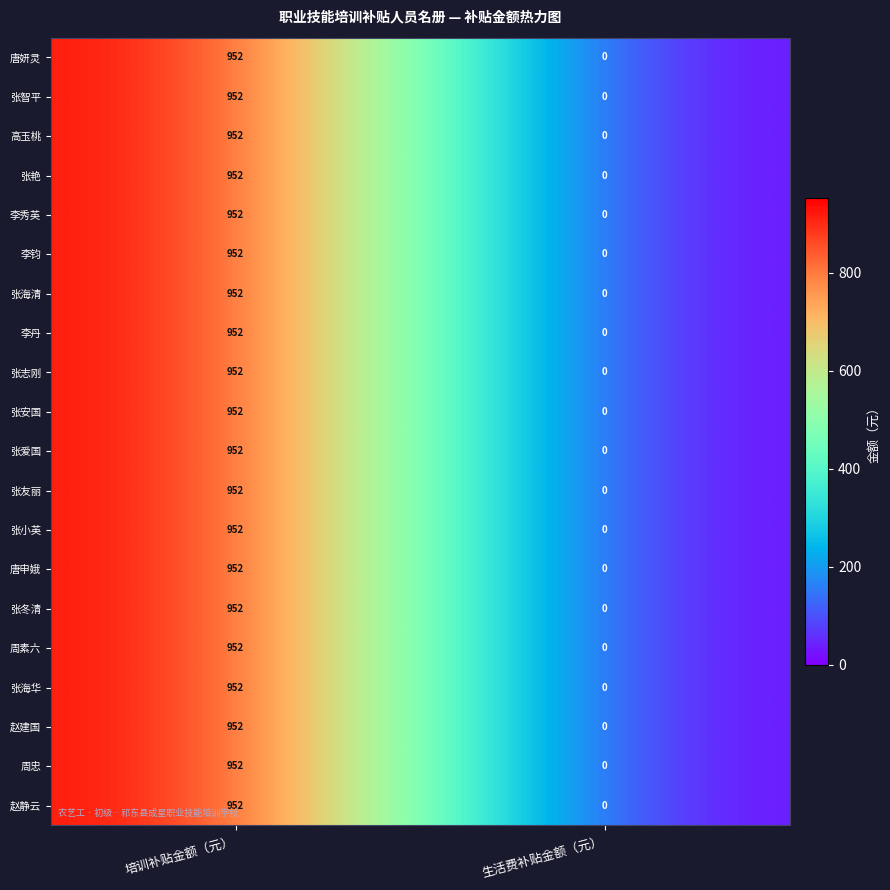

At which category is the sum across all series the highest?

培训补贴金额（元）